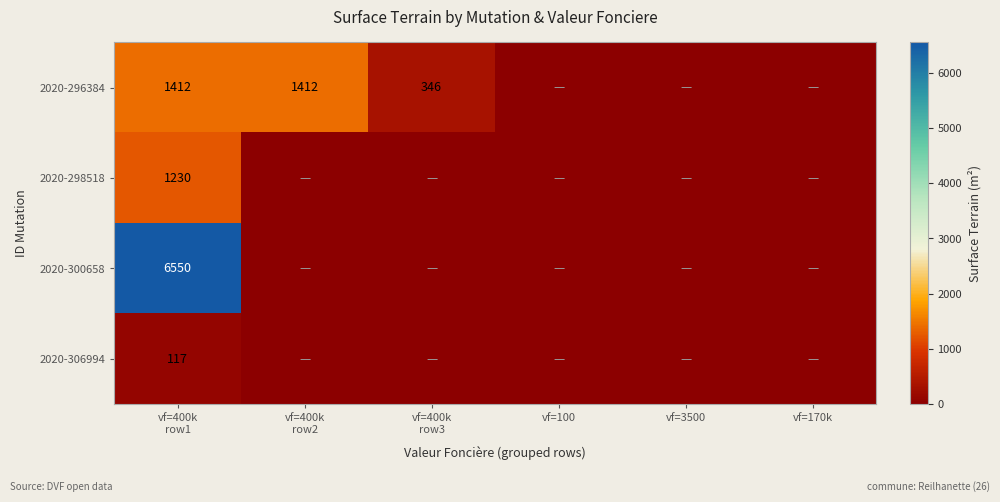

What is the difference between the maximum and minimum values in the 2020-296384 series?

1412